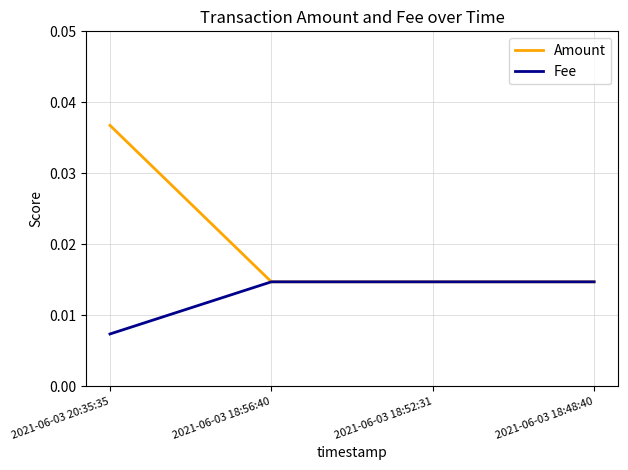

Which category has the highest value in the Amount series?

2021-06-03 20:35:35